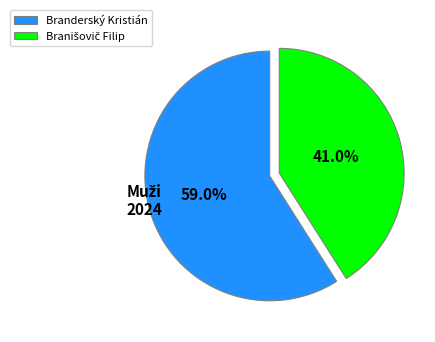

What is the majority slice?

Branderský Kristián